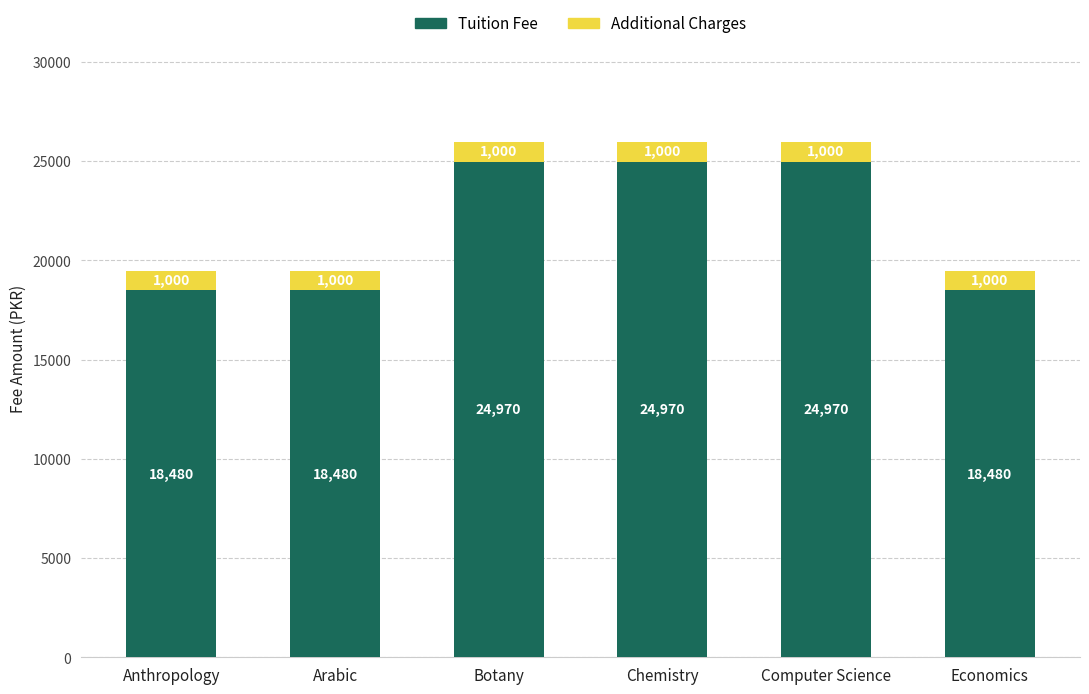

What is the minimum value for Tuition Fee?

18480